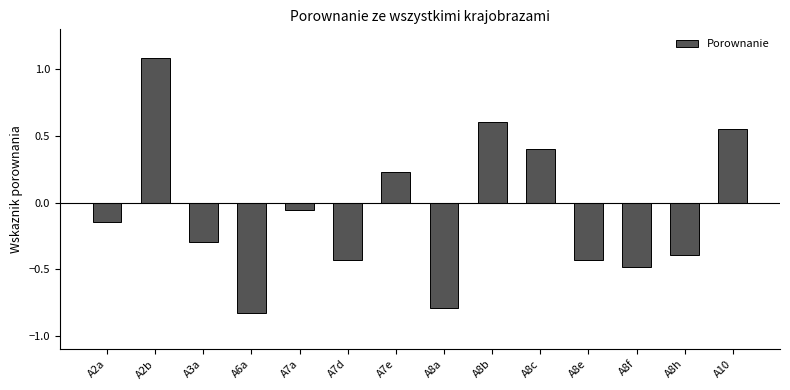

What is the difference between the maximum and second lowest values?

1.9